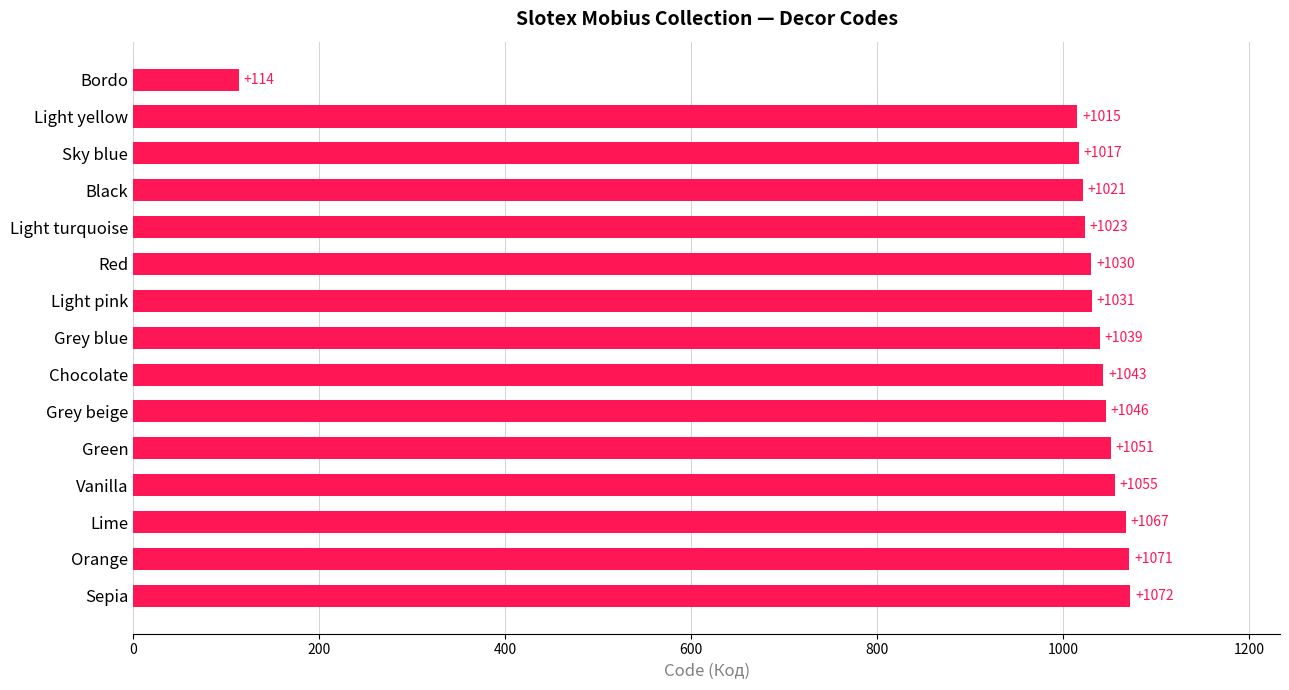

What is the value of the 10th bar from the top?

1046